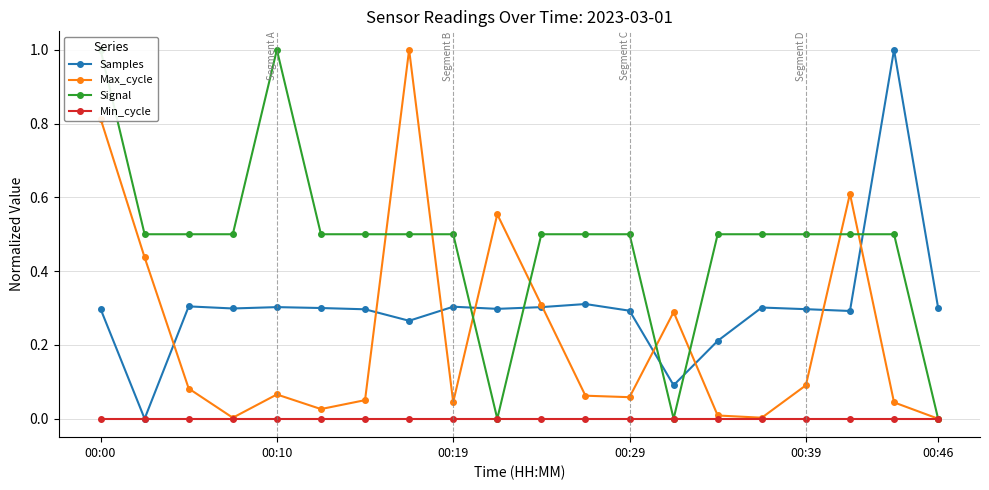

Reading left to right, what are all the values shown in this chart?

Samples: 0.3	0.0	0.3	0.3	0.3	0.3	0.3	0.3	0.3	0.3	0.3	0.3	0.3	0.1	0.2	0.3	0.3	0.3	1.0	0.3
Max_cycle: 0.8	0.4	0.1	0.0	0.1	0.0	0.1	1.0	0.0	0.6	0.3	0.1	0.1	0.3	0.0	0.0	0.1	0.6	0.0	0.0
Signal: 1.0	0.5	0.5	0.5	1.0	0.5	0.5	0.5	0.5	0.0	0.5	0.5	0.5	0.0	0.5	0.5	0.5	0.5	0.5	0.0
Min_cycle: 0.0	0.0	0.0	0.0	0.0	0.0	0.0	0.0	0.0	0.0	0.0	0.0	0.0	0.0	0.0	0.0	0.0	0.0	0.0	0.0